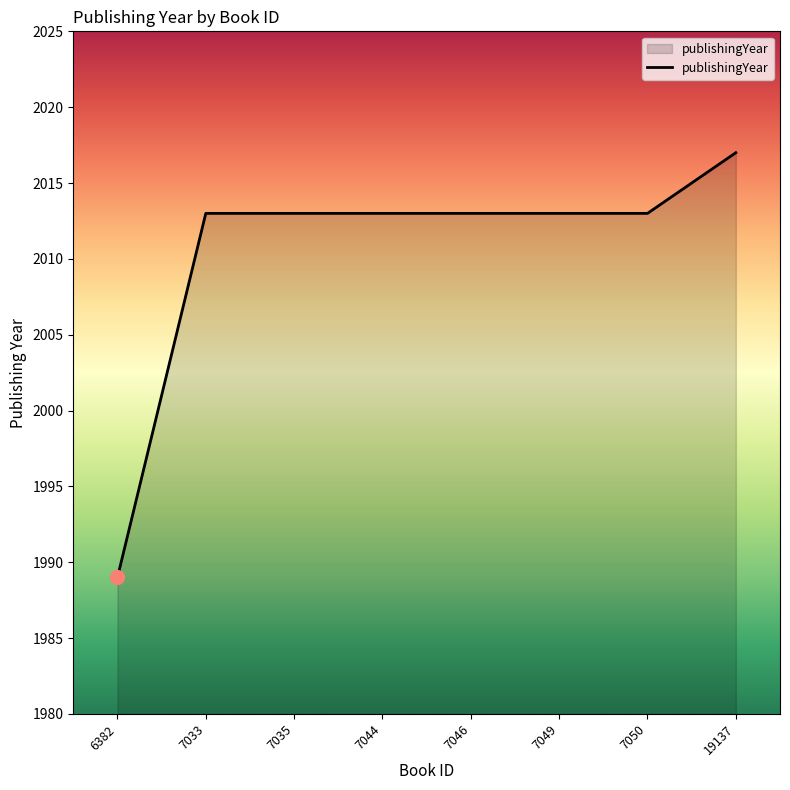

True or false: the data shows 2808 at 19137.

False